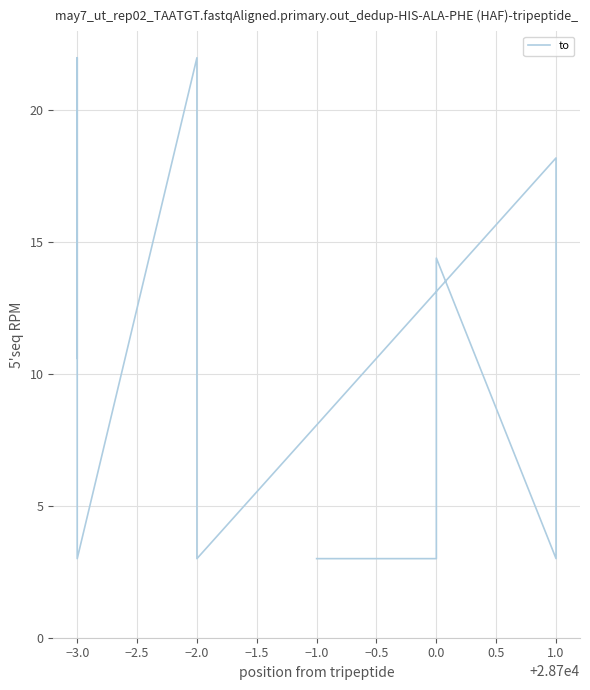

What is the minimum value shown in the chart?

3.0